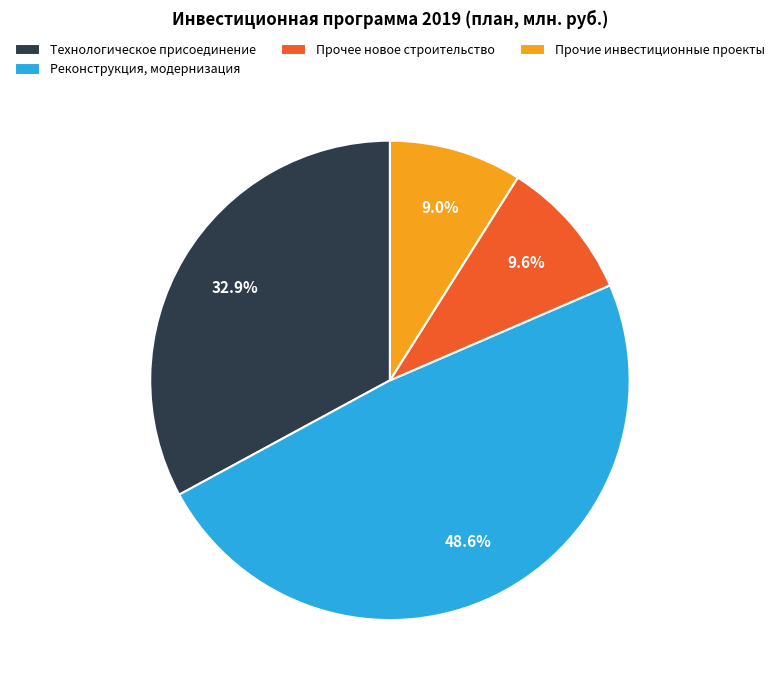

Count the number of slices in the pie.

4